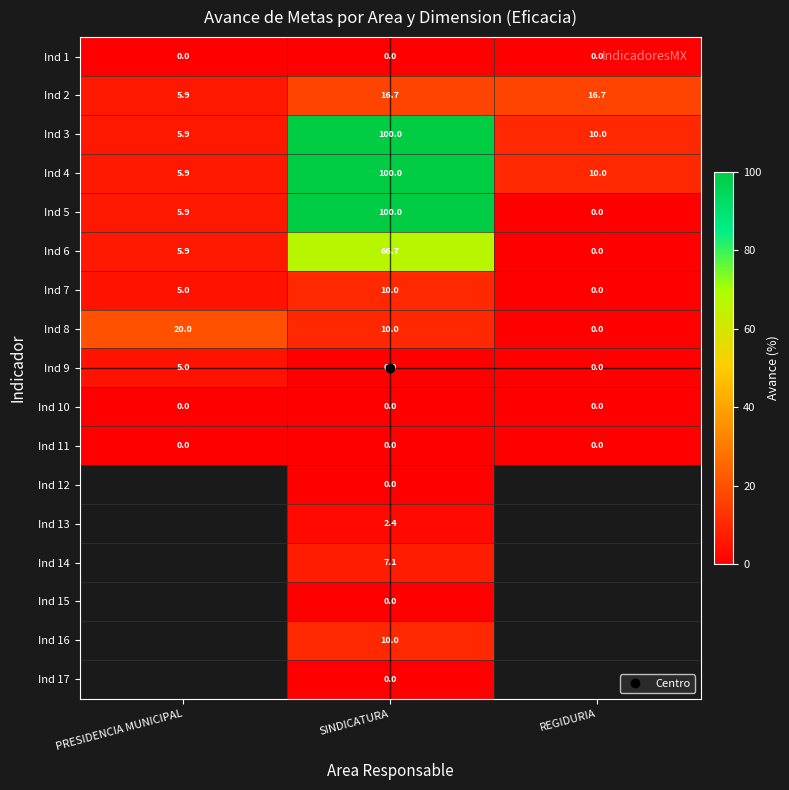

How many data points in Ind 9 are above 0?

1